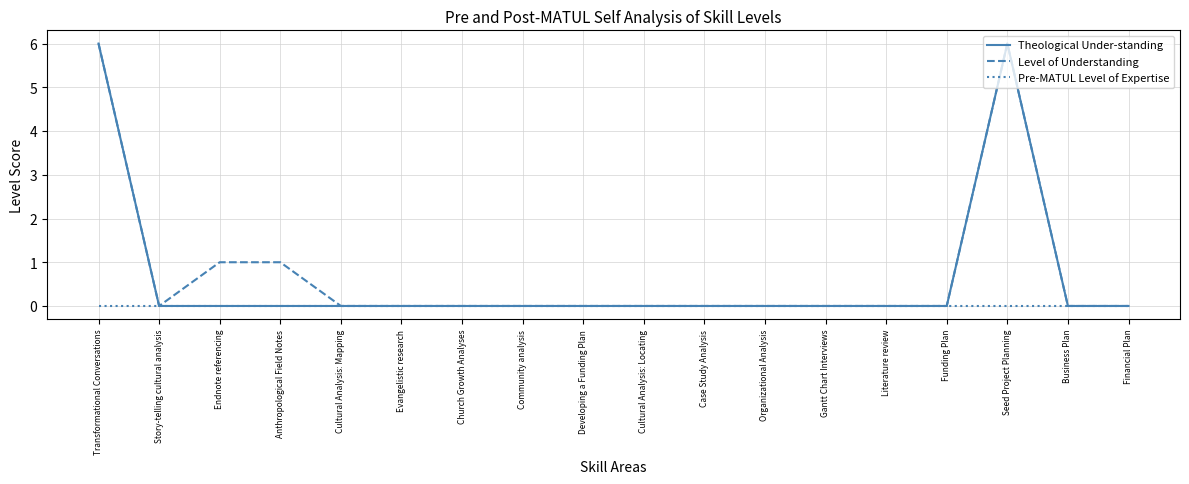

What position from the right is Evangelistic research?

13